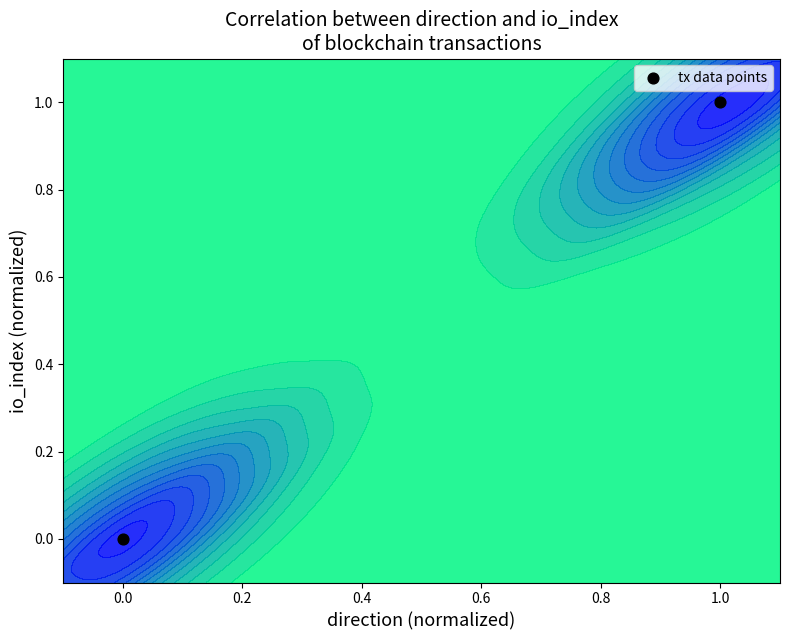

Count the number of categories in the chart.

2